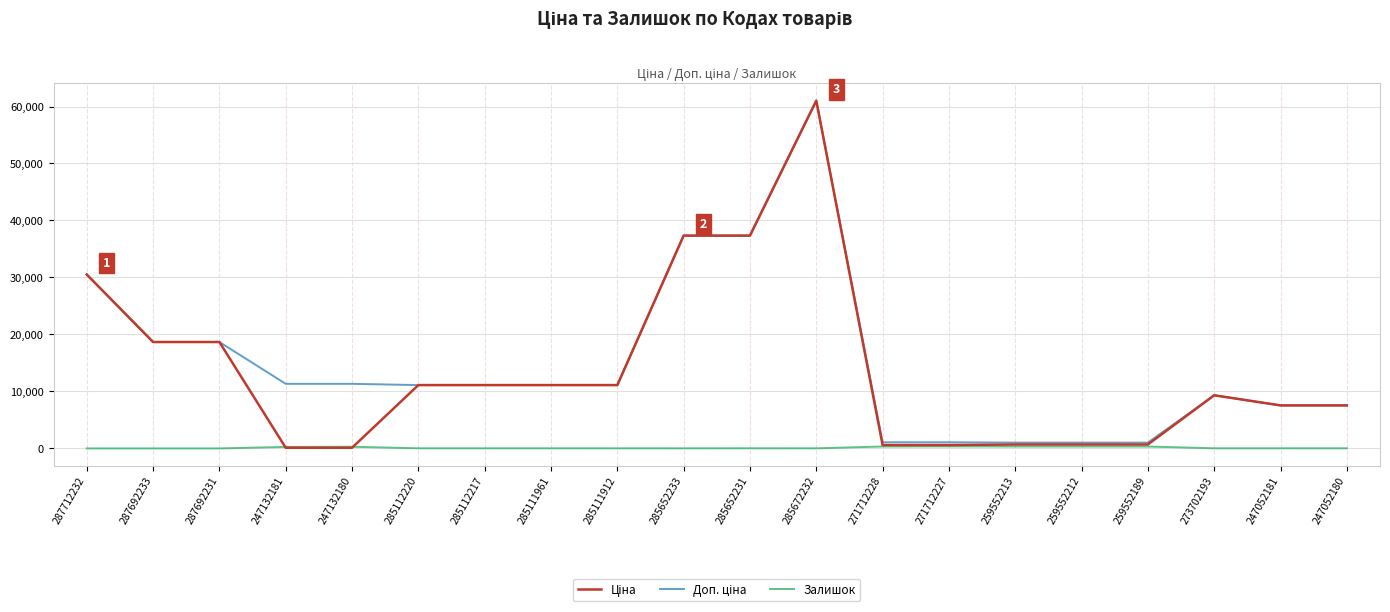

What is the spread (max minus min) of values at 287692233?

18671.5